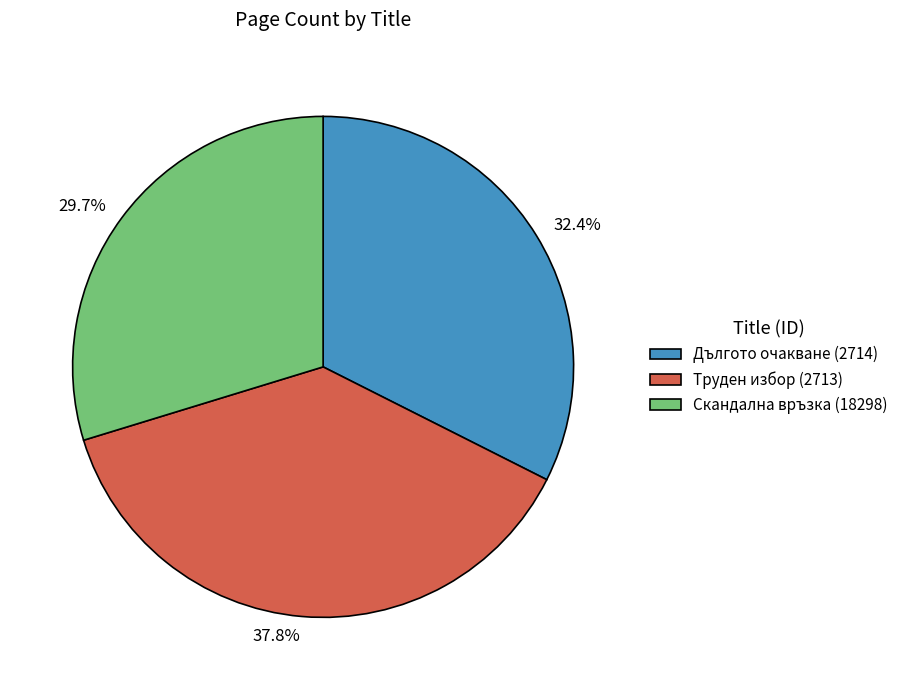

Does Скандална връзка (18298) account for over 50% of the chart?

No